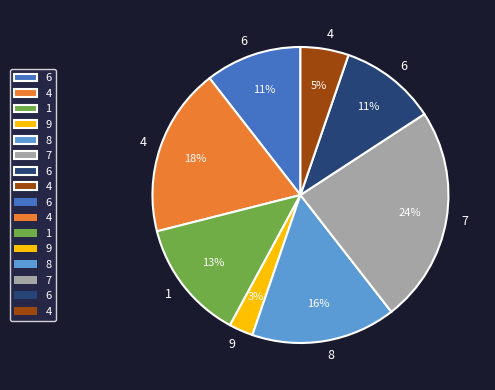

To the nearest percent, what is the average slice percentage?

12%